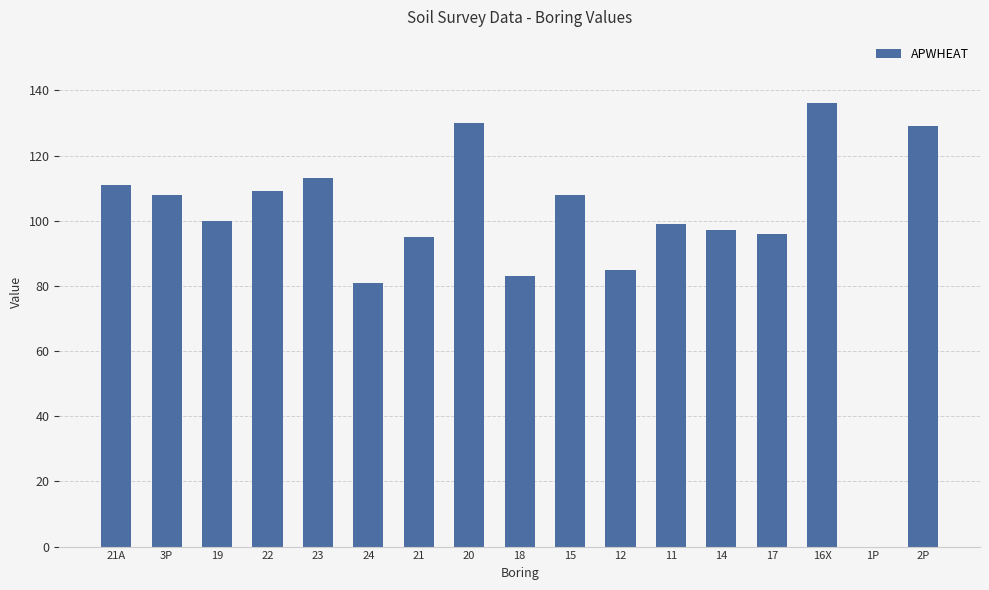

What is the sum of all values?

1680